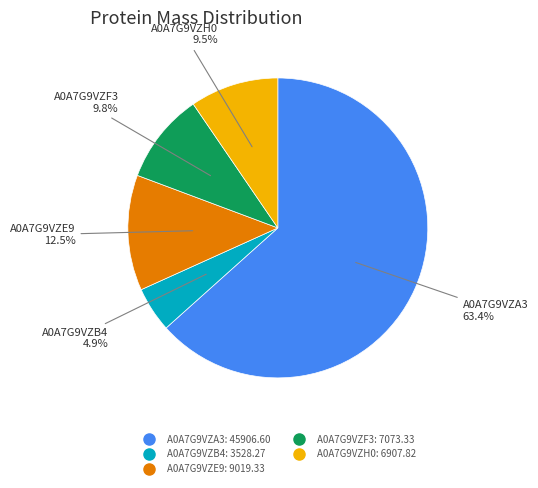

Count the number of slices in the pie.

5